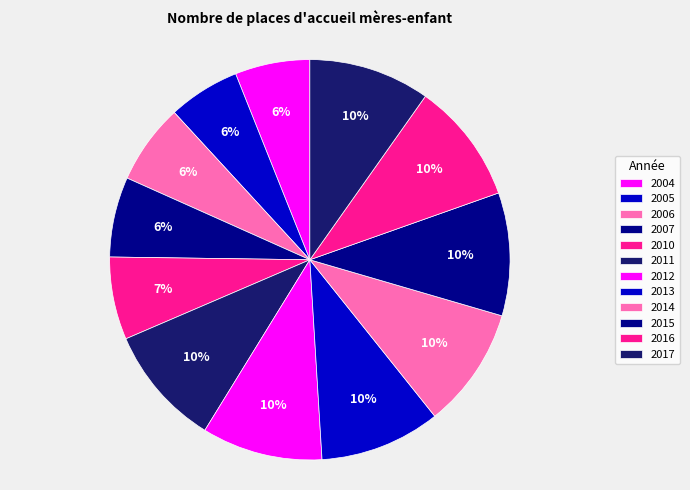

Which category has the smallest portion of the pie?

2005